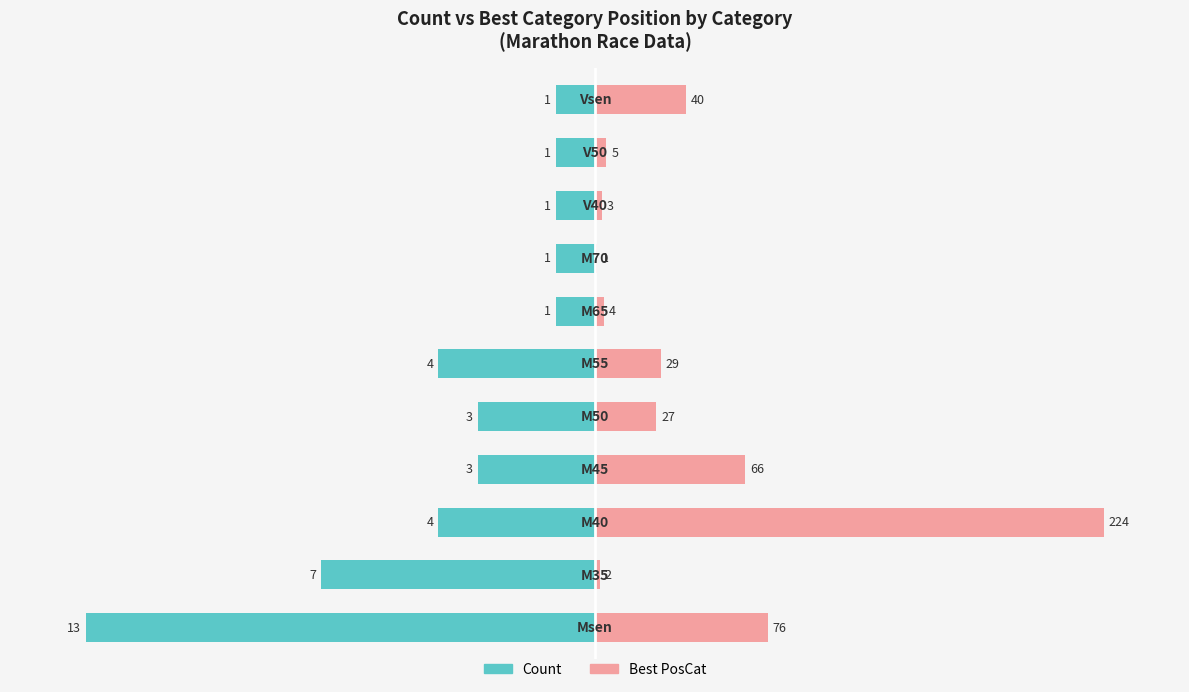

Reading left to right, extract all data points from this chart.

Count: -100.0	-53.8	-30.8	-23.1	-23.1	-30.8	-7.7	-7.7	-7.7	-7.7	-7.7
Best PosCat: 33.9	0.9	100.0	29.5	12.1	12.9	1.8	0.4	1.3	2.2	17.9